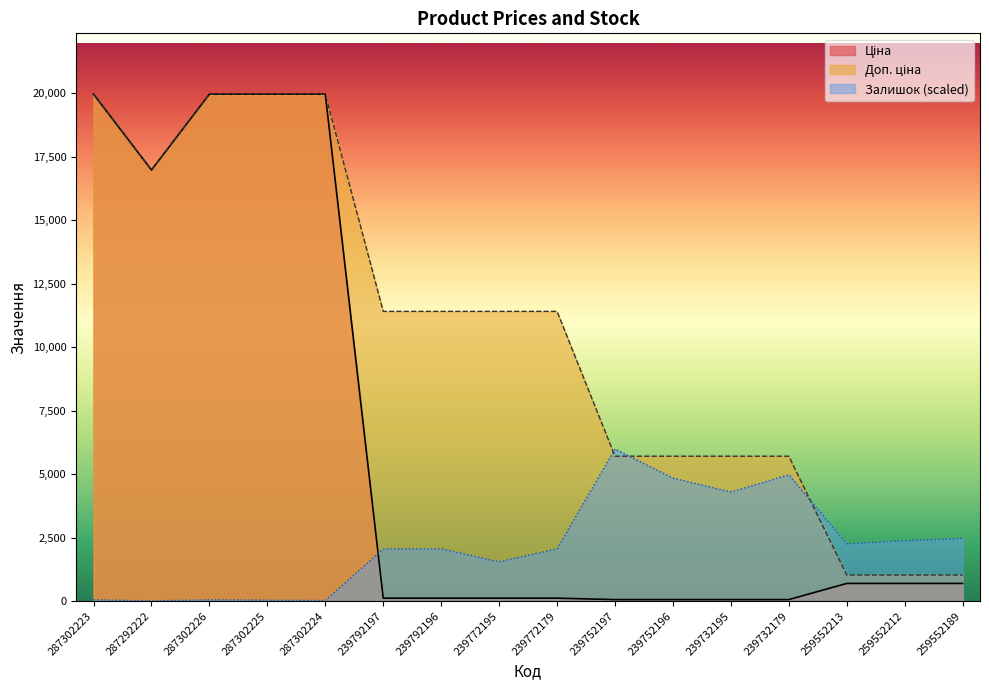

At 287302225, list the series in order from smallest to largest.

Залишок, Ціна, Доп. ціна